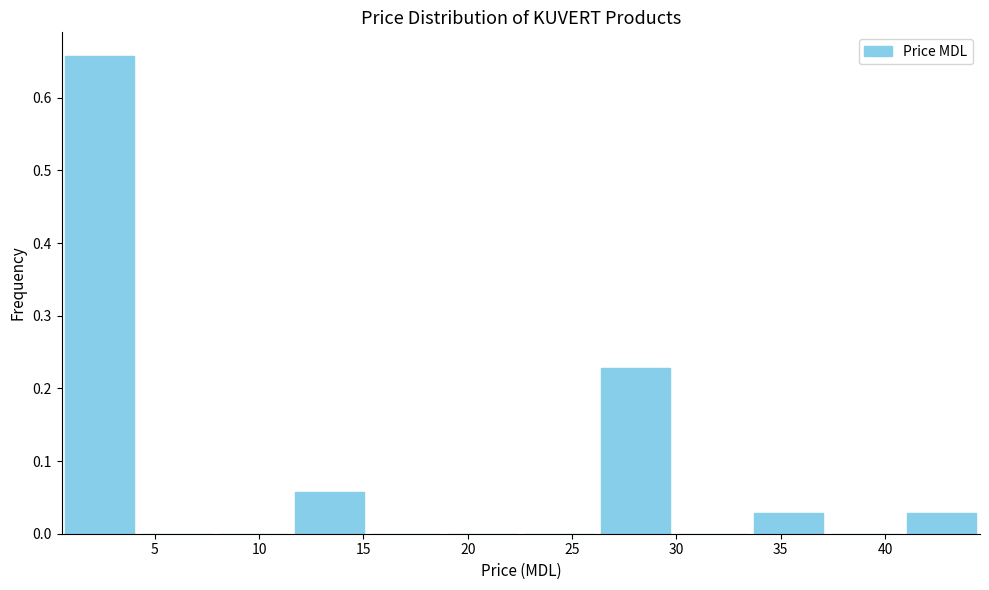

Reading left to right, list every bar in this chart as the range it spans on the x-axis followed by its height. Neither the bar edges nor the heights are printed on the chart, so give them approximately, as read against the axes.

0.5 to 4.0: 0.66
4.0 to 8.0: 0
8.0 to 11.5: 0
11.5 to 15.0: 0.06
15.0 to 19.0: 0
19.0 to 22.5: 0
22.5 to 26.0: 0
26.0 to 30.0: 0.23
30.0 to 33.5: 0
33.5 to 37.0: 0.03
37.0 to 41.0: 0
41.0 to 44.5: 0.03